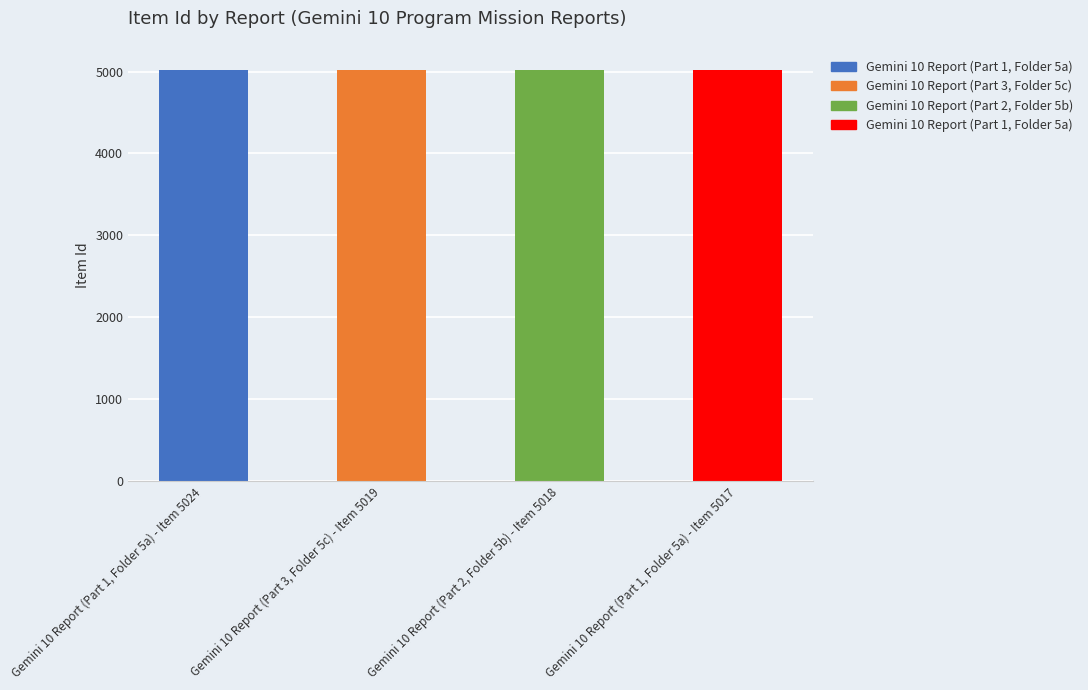

The chart shows a value of 8469 at Gemini 10 Report (Part 3, Folder 5c) - Item 5019. True or false?

False